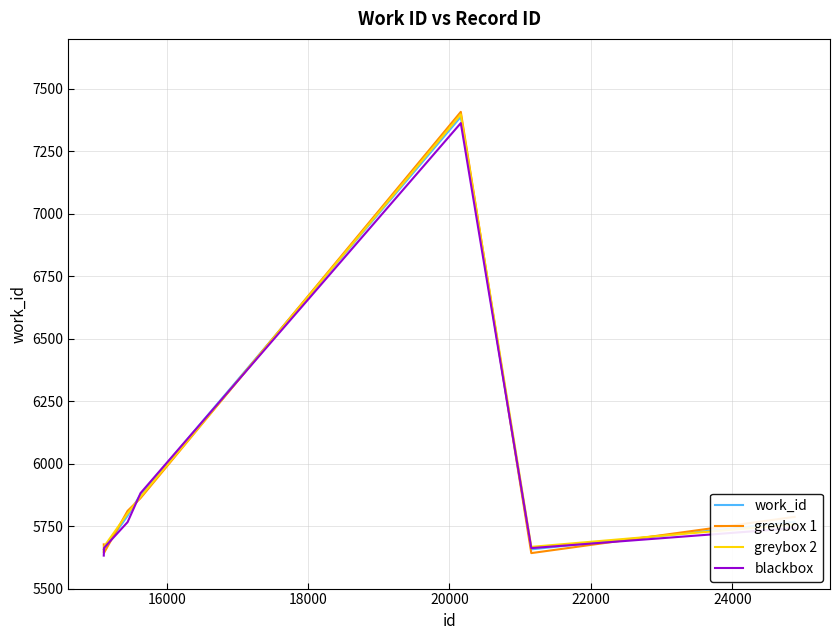

After their last crossing, which series has the higher values: blackbox or work_id?

work_id